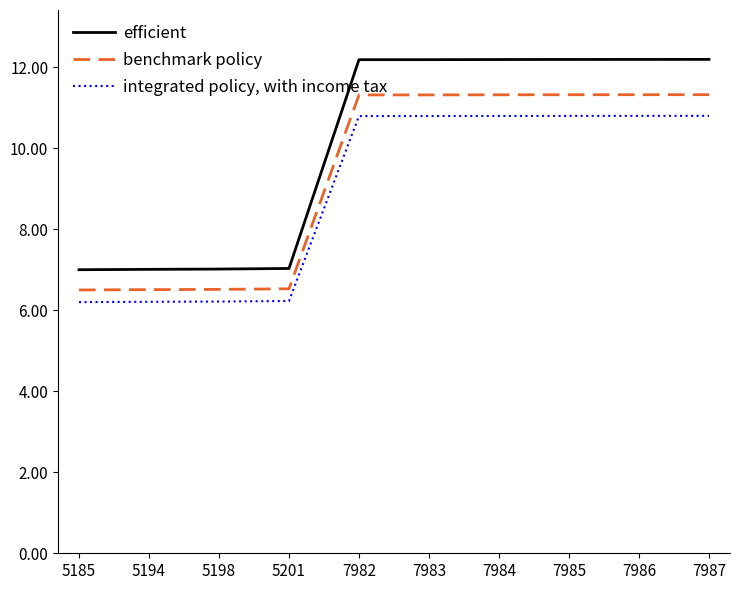

True or false: efficient has a value of 7.0 at 5185.

True